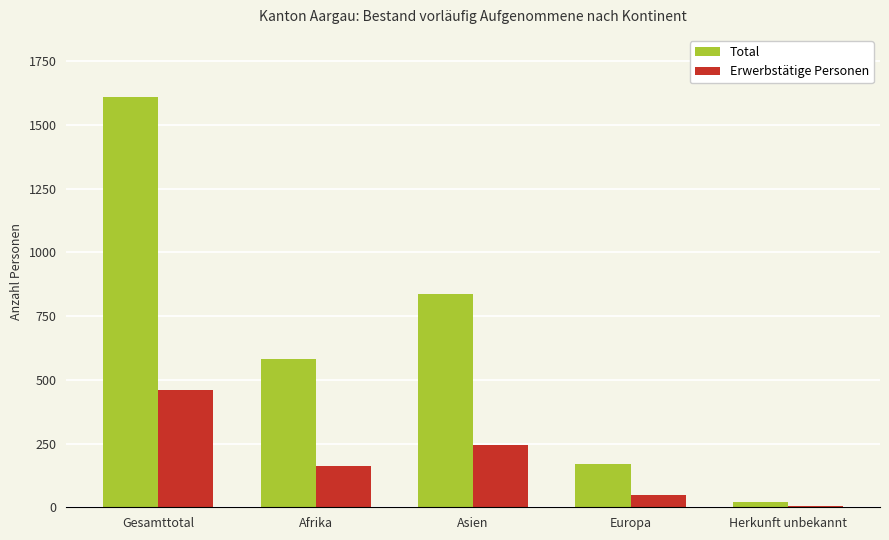

What is the sum of all Erwerbstätige Personen values?

916